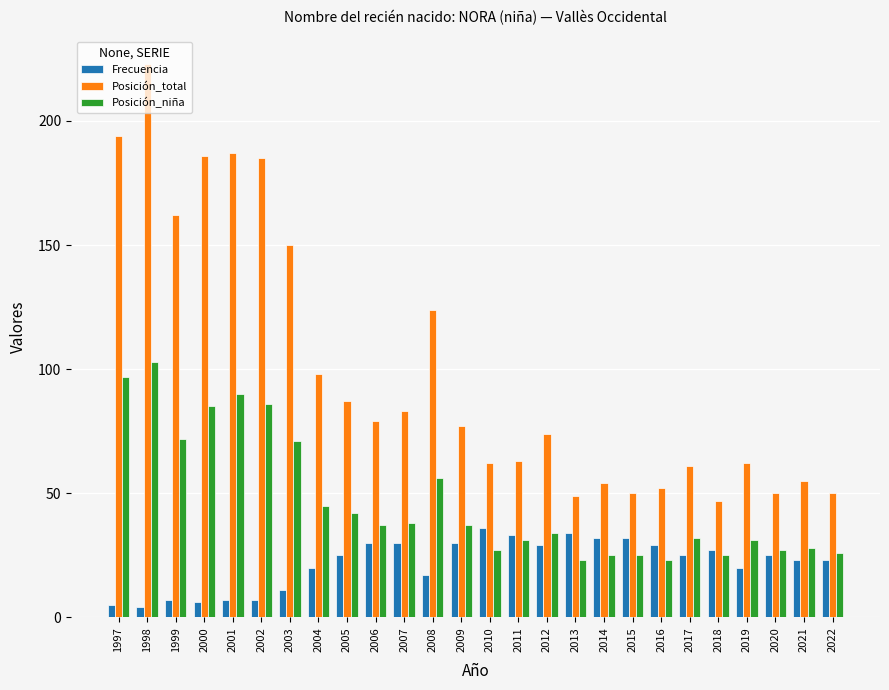

List the series in order of their peak value, lowest first.

Frecuencia, Posición_niña, Posición_total